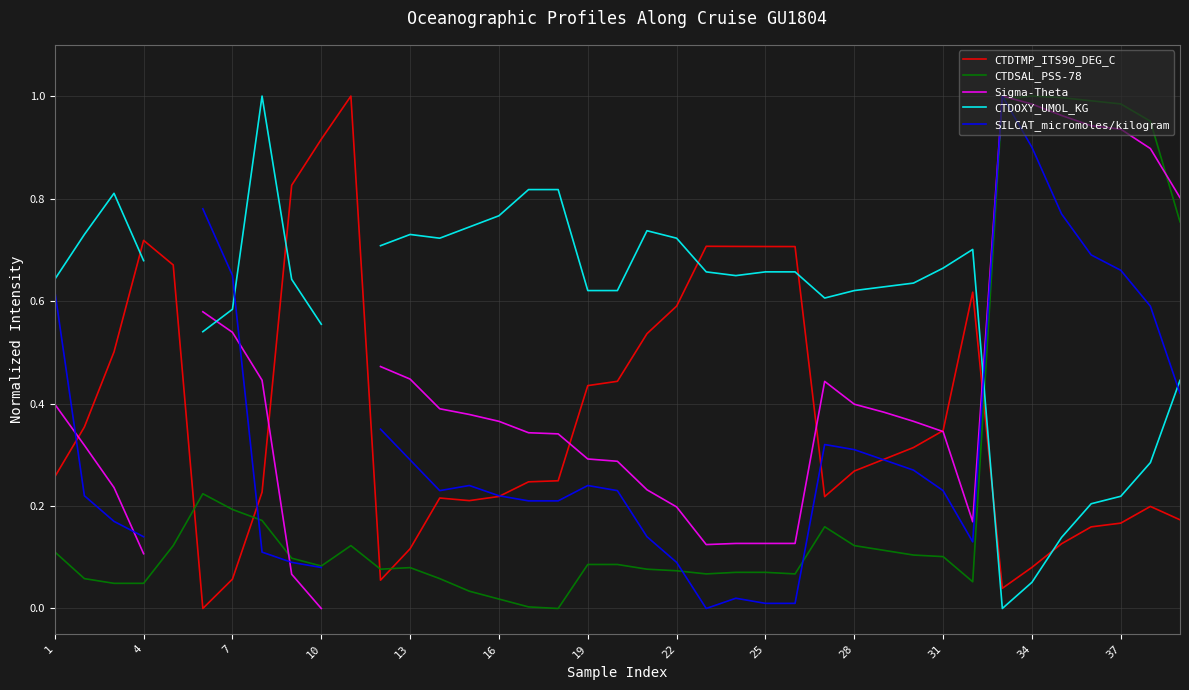

True or false: CTDTMP_ITS90_DEG_C and CTDSAL_PSS-78 cross at least once.

True